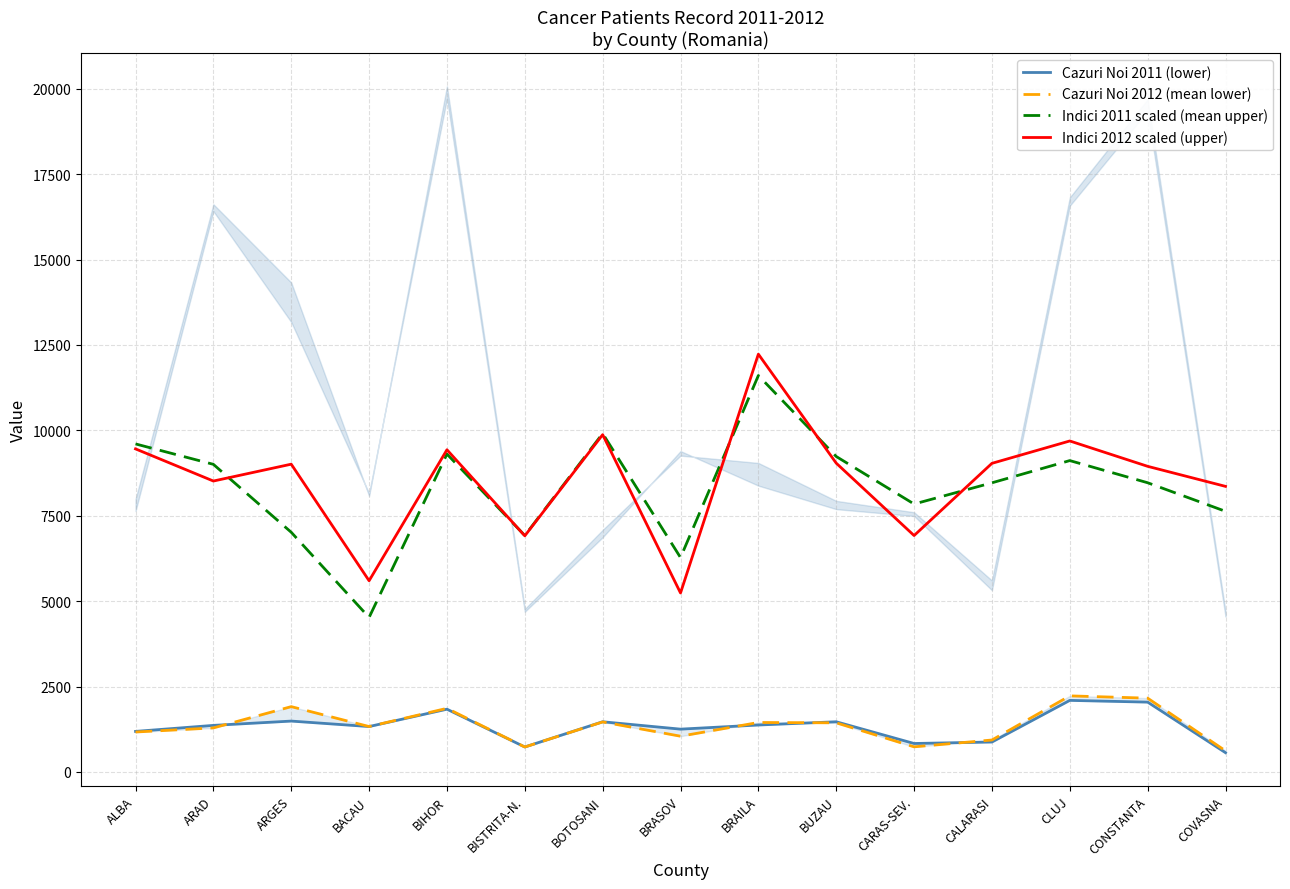

Read the Indici 2012 scaled (upper) value at ALBA.

9457.5